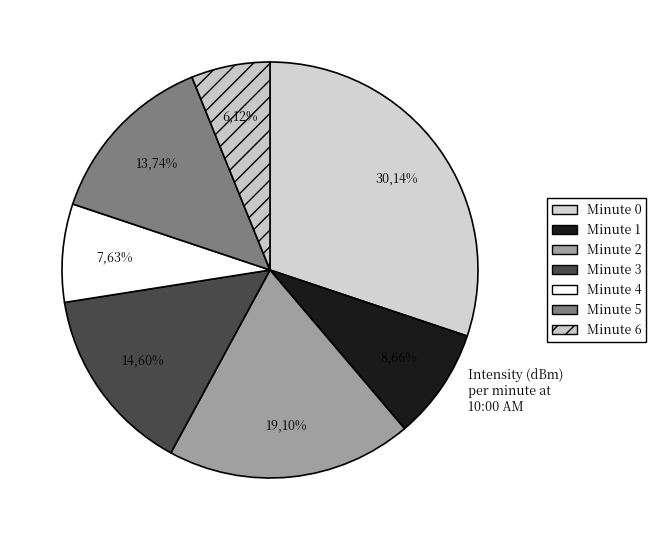

To the nearest percent, what percentage of the pie is Minute 6?

6%